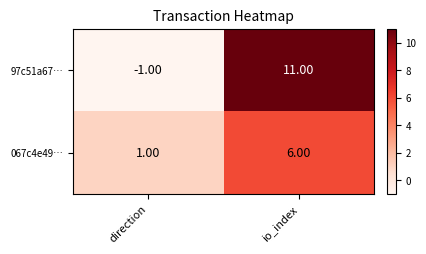

At which category is the sum across all series the highest?

io_index